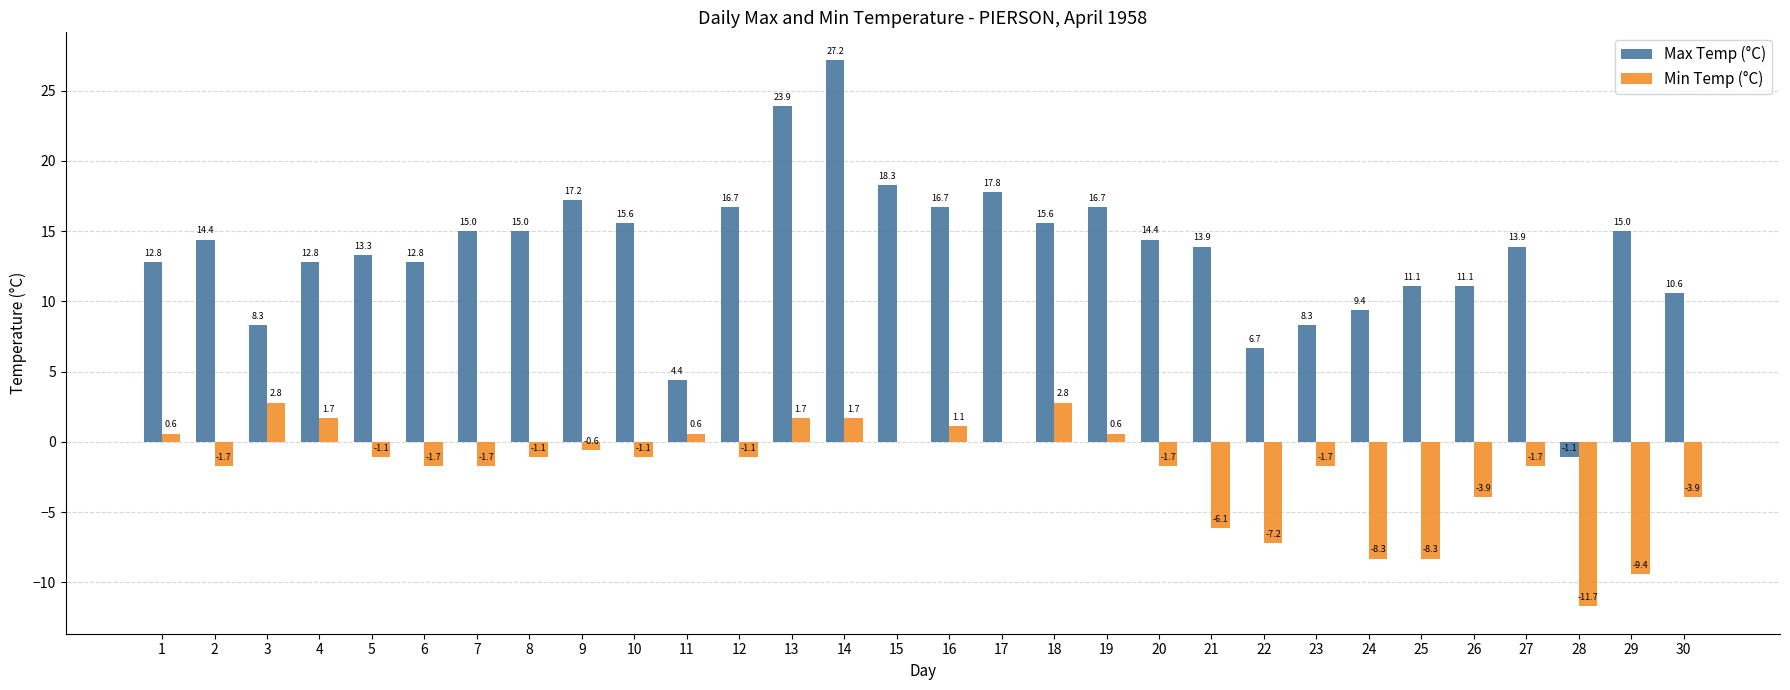

What is the highest value of the Max Temp (°C) series?

27.2